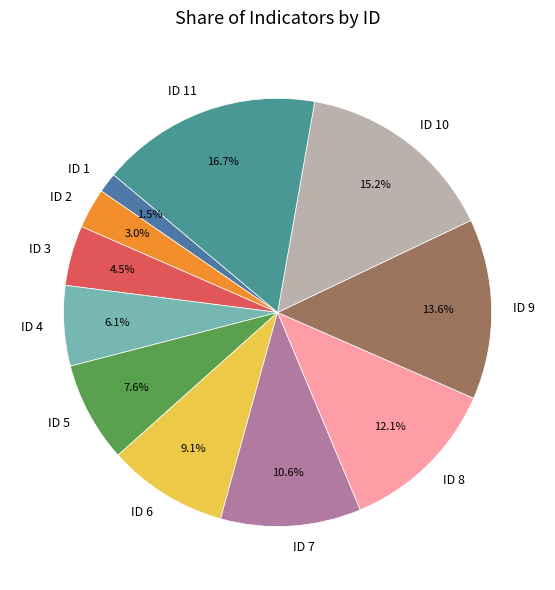

Which category has the biggest portion of the pie?

ID 11